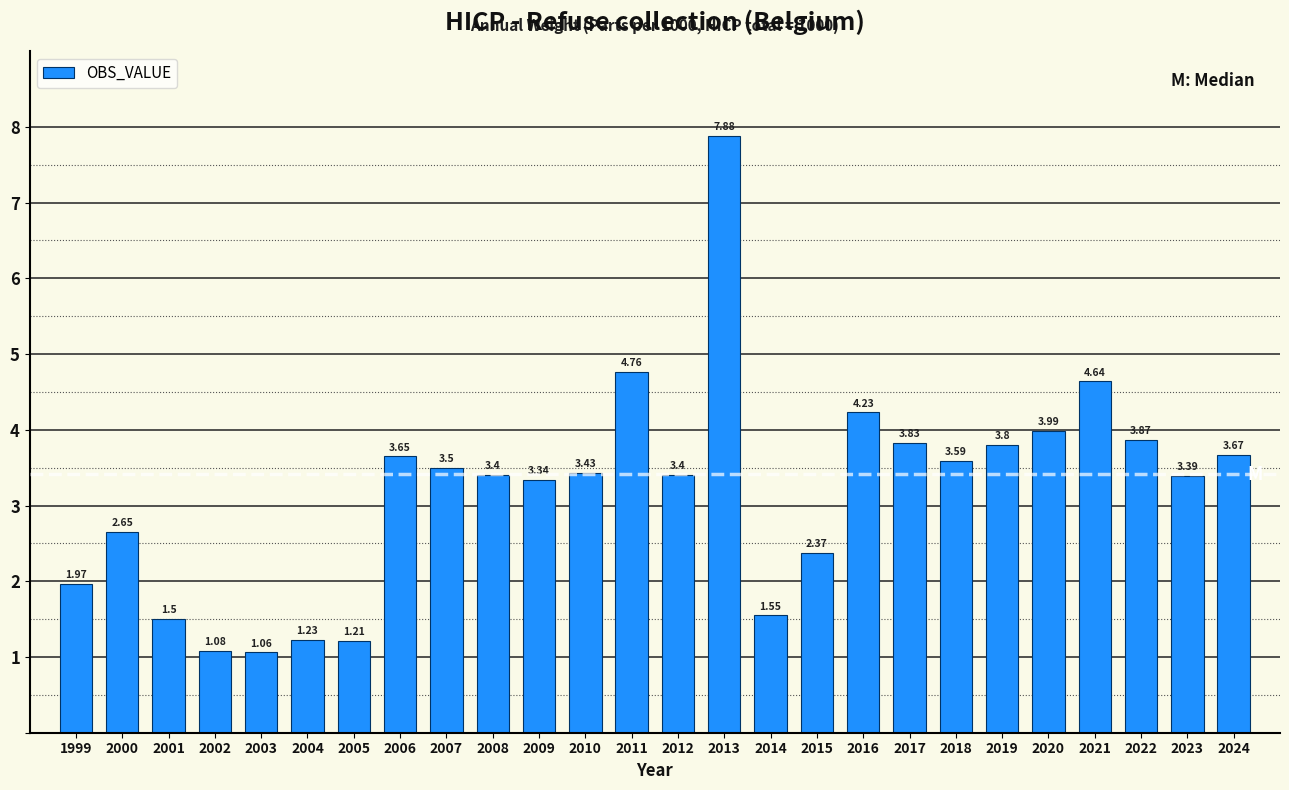

Approximately how many times larger is the value at 2024 compared to 2002?

3.4